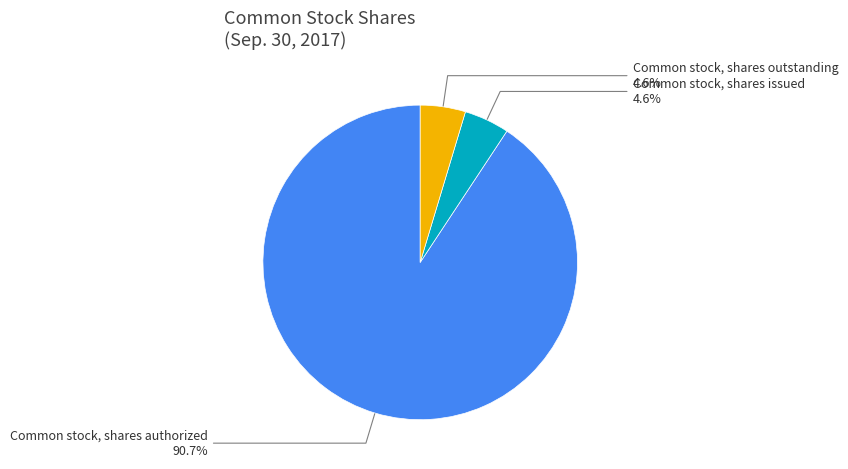

Is there any slice that represents more than half of the pie?

Yes